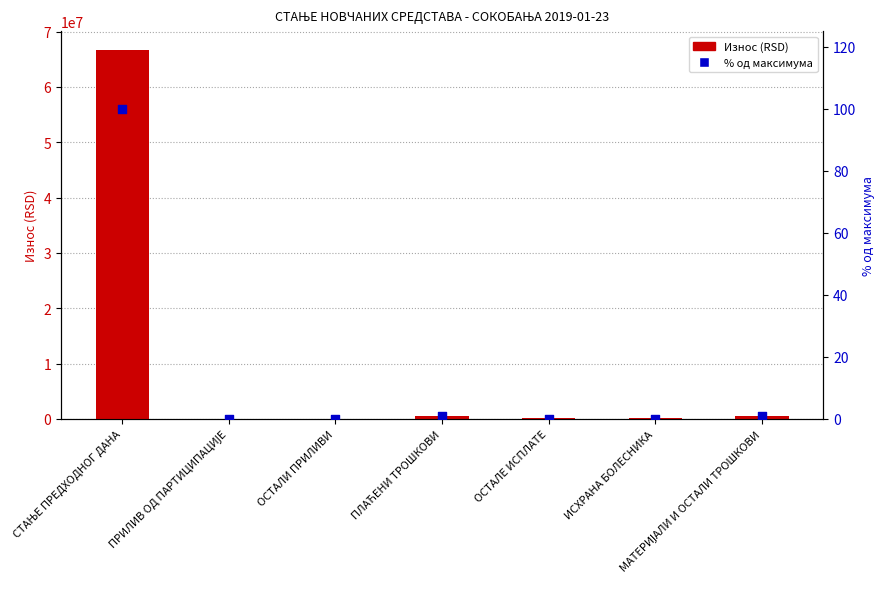

Which series contains the lowest Y value?

Износ (RSD)